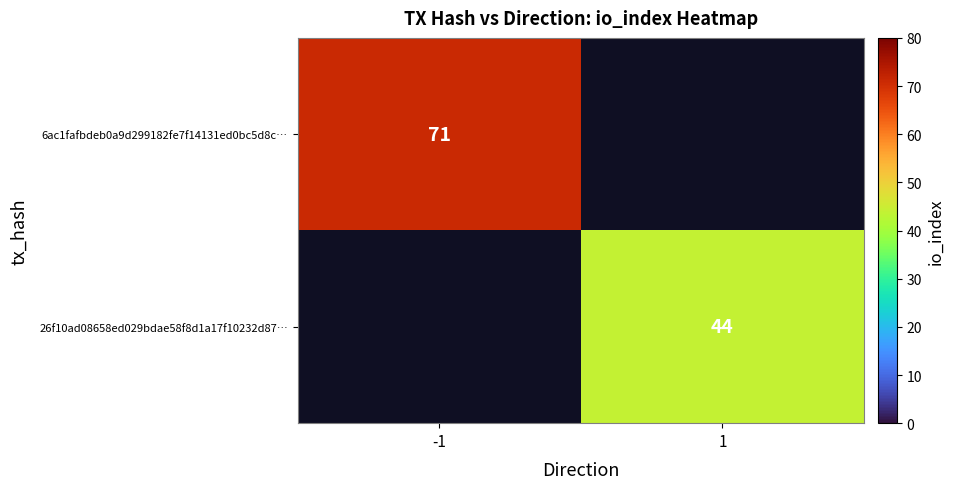

Is the value of 26f10ad08658ed029bdae58f8d1a17f10232d87… at 1 greater than the value of 6ac1fafbdeb0a9d299182fe7f14131ed0bc5d8c… at -1?

No